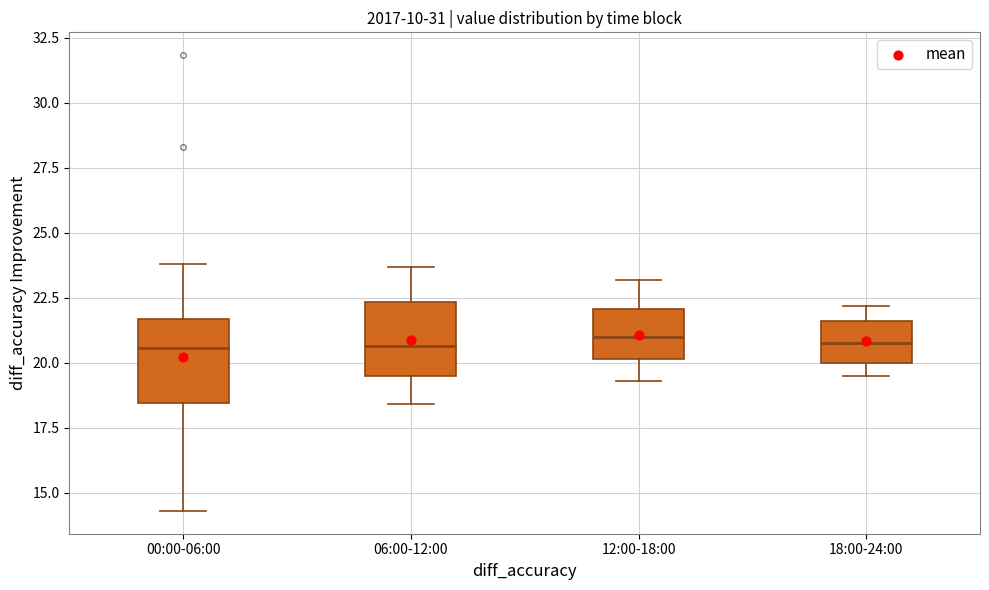

Reading left to right, read every box against the y-axis: the position of its median line, the range the box covers, and the ends of its whiskers. The values are not printed on the chart, so give them approximately, as read against the axis.

00:00-06:00: median 20.5, box 18.5 to 21.5, whiskers 14.5 to 24.0
06:00-12:00: median 20.5, box 19.5 to 22.5, whiskers 18.5 to 23.5
12:00-18:00: median 21.0, box 20.0 to 22.0, whiskers 19.5 to 23.0
18:00-24:00: median 21.0, box 20.0 to 21.5, whiskers 19.5 to 22.0